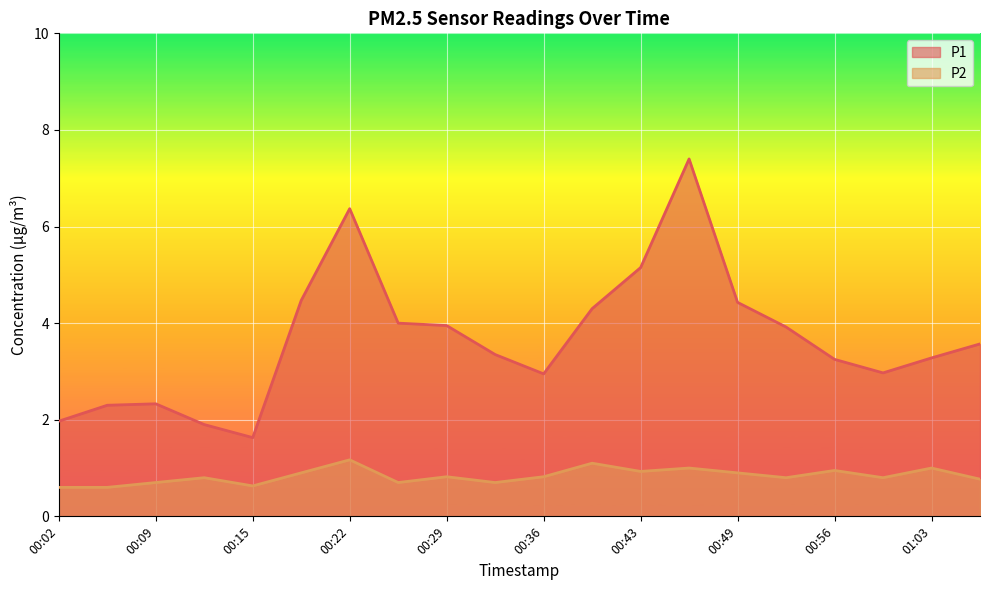

In P2, how many points are higher than both neighbors (excluding endpoints)?

7